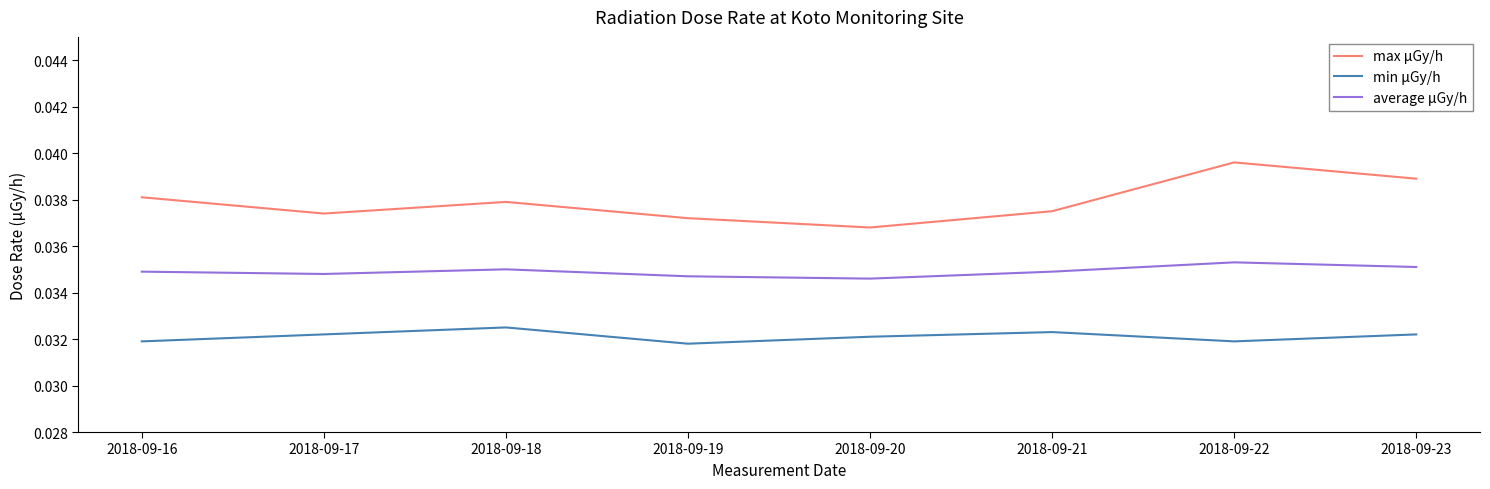

Which series has the largest total across all categories?

max μGy/h